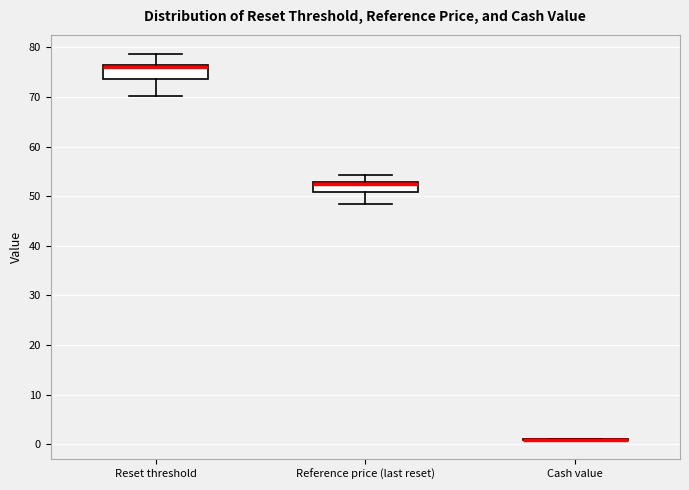

Reading left to right, read every box against the y-axis: the position of its median line, the range the box covers, and the ends of its whiskers. The values are not printed on the chart, so give them approximately, as read against the axis.

Reset threshold: median 76, box 74 to 77, whiskers 70 to 79
Reference price (last reset): median 52, box 51 to 53, whiskers 48 to 54
Cash value: box collapsed to a line at 1, whiskers 1 to 1